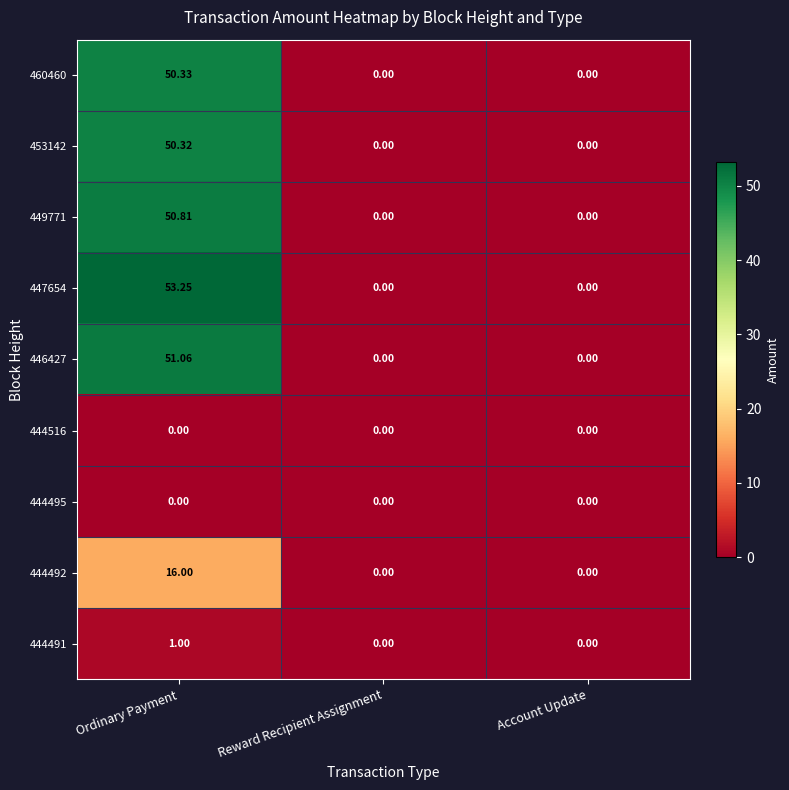

Which series has the largest total across all categories?

447654